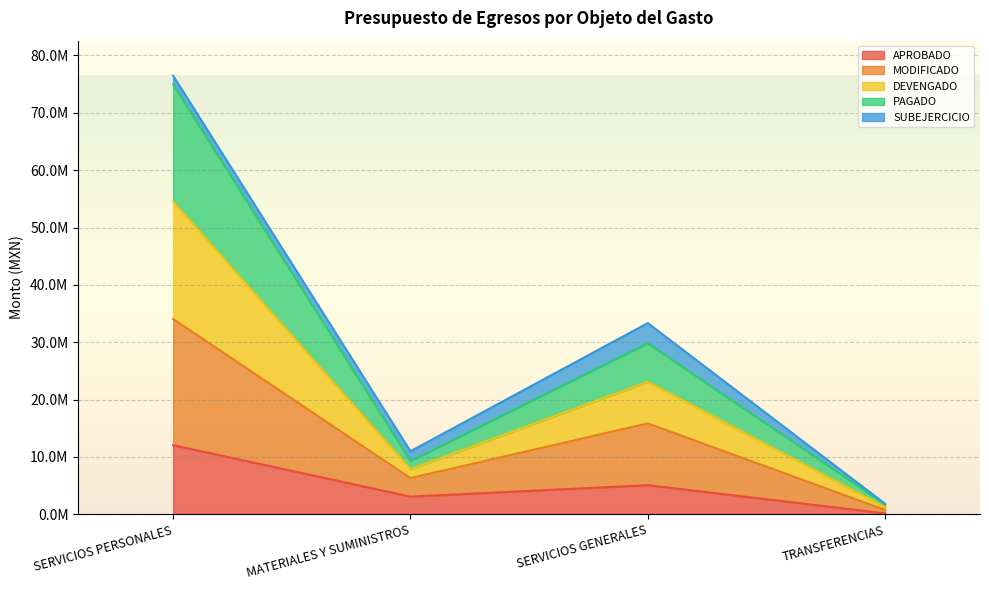

What is the sum of the APROBADO values at MATERIALES Y SUMINISTROS and SERVICIOS PERSONALES?

15148234.0